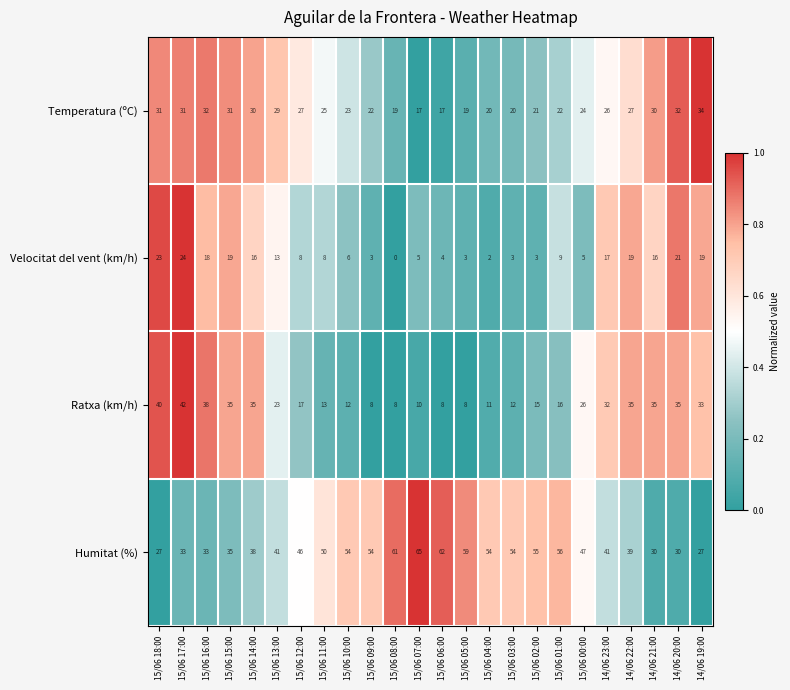

Which series changed the most between 15/06 15:00 and 14/06 21:00?

Humitat (%)